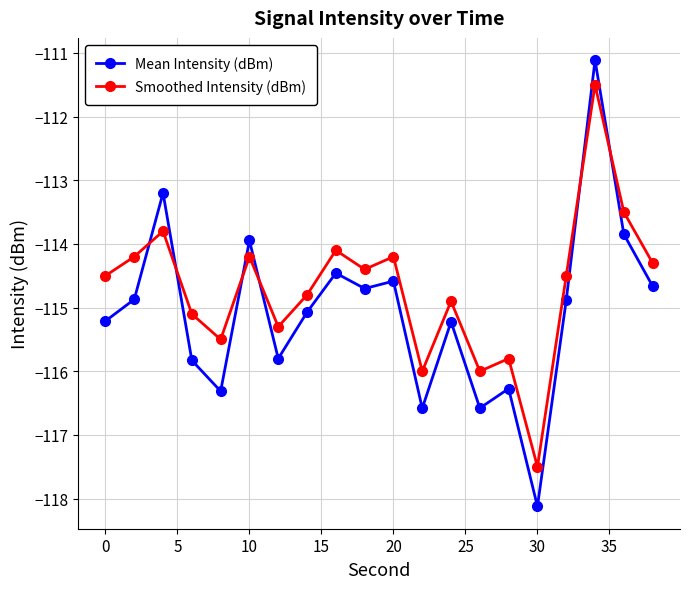

What are all the series names shown in the legend?

Mean Intensity (dBm), Smoothed Intensity (dBm)